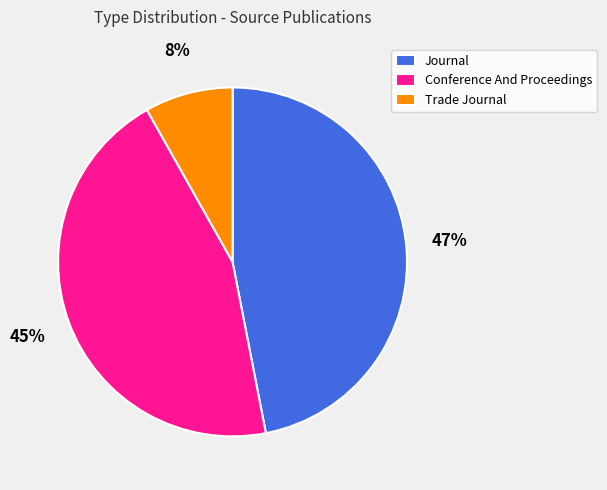

Is the sum of Conference And Proceedings and Journal greater than half?

Yes